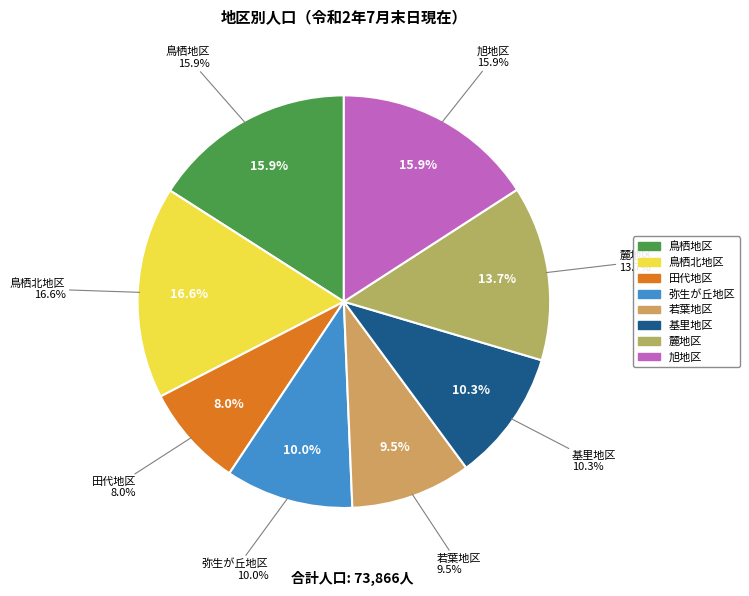

What portion of the pie excludes 若葉地区?

90.5%